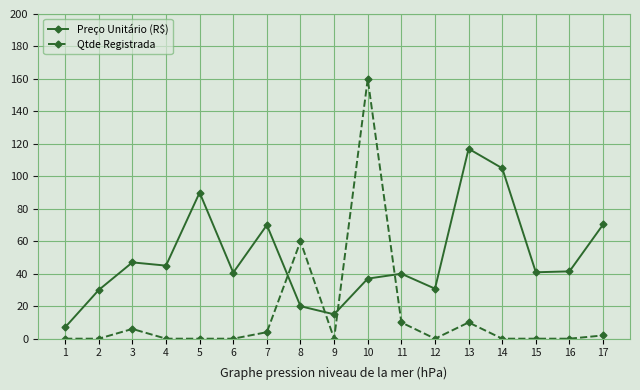

True or false: Preço Unitário (R$) has a value of 117.0 at 13.

True